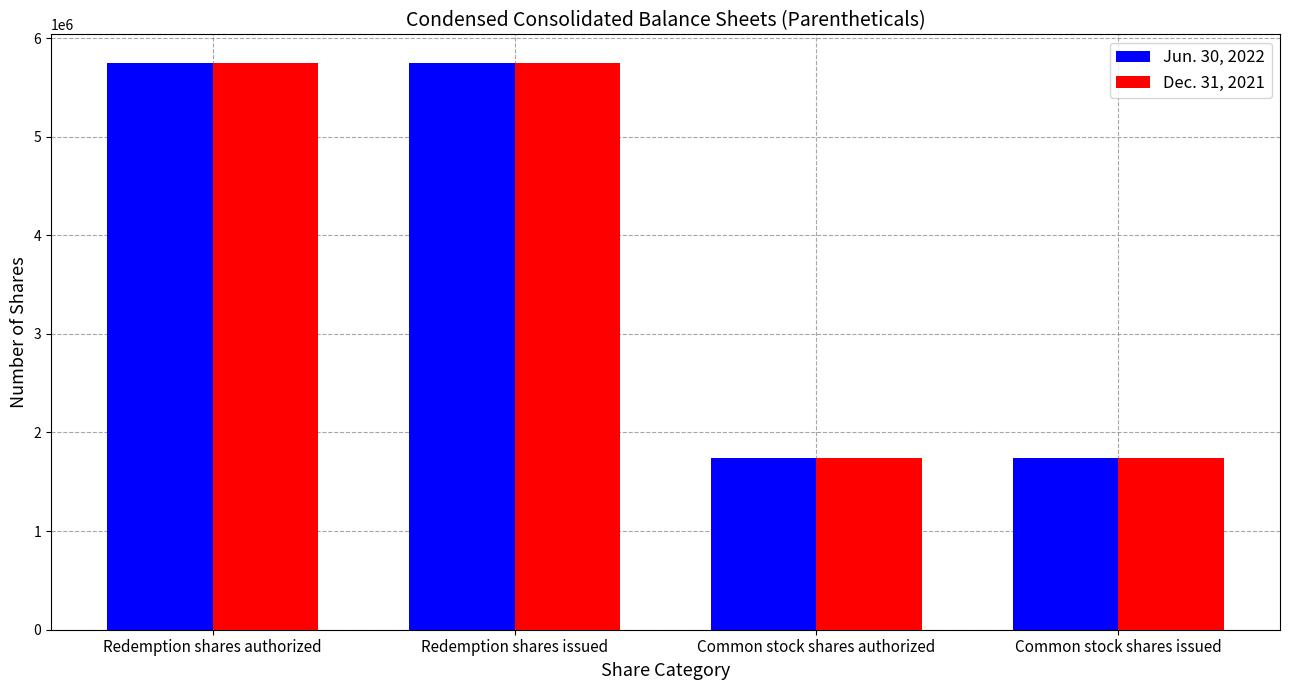

Reading left to right, extract all data points from this chart.

Jun. 30, 2022: 5750000	5750000	1745000	1745000
Dec. 31, 2021: 5750000	5750000	1745000	1745000